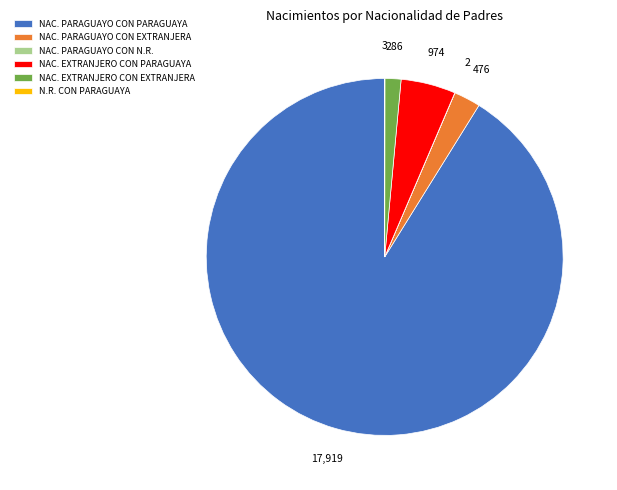

Is it true that NAC. EXTRANJERO CON EXTRANJERA is 1% of the pie?

True